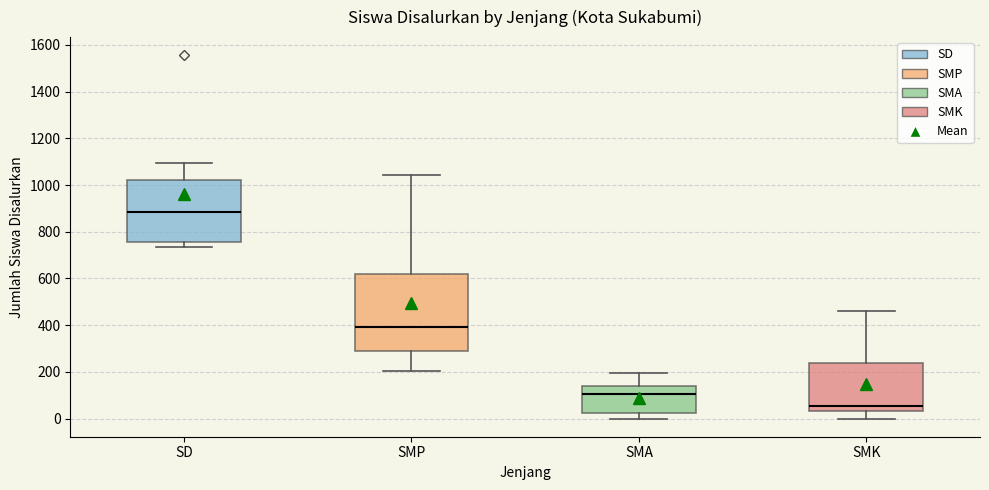

Which box is the tallest, from its lower edge to its upper edge?

SMP